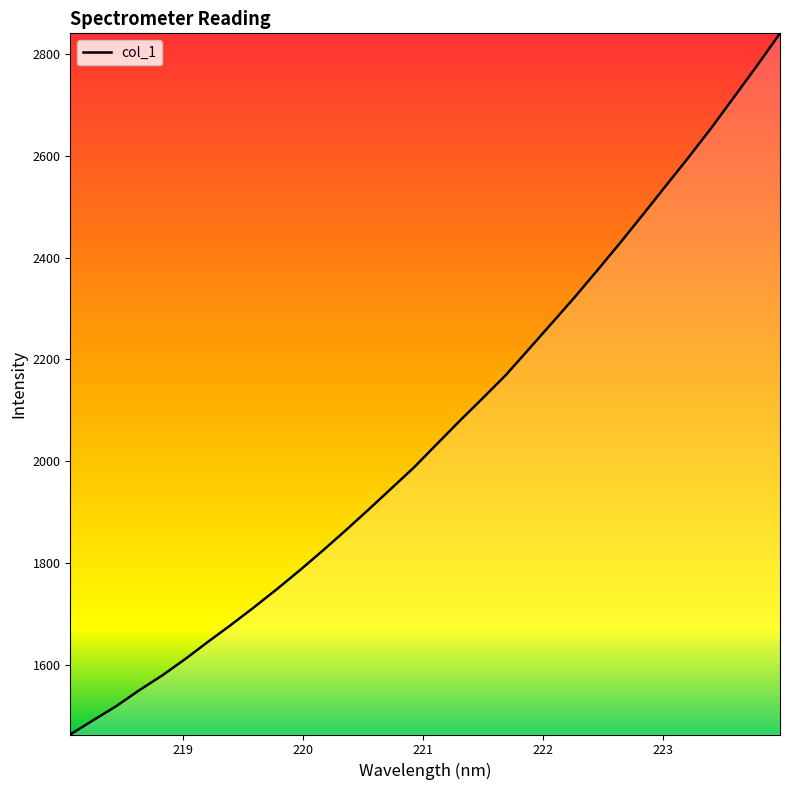

What is the maximum value shown in the chart?

2841.0